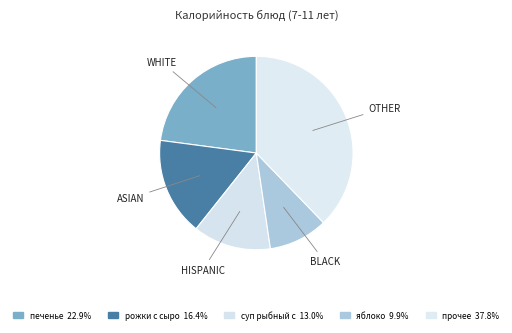

Which slice is the smallest?

BLACK